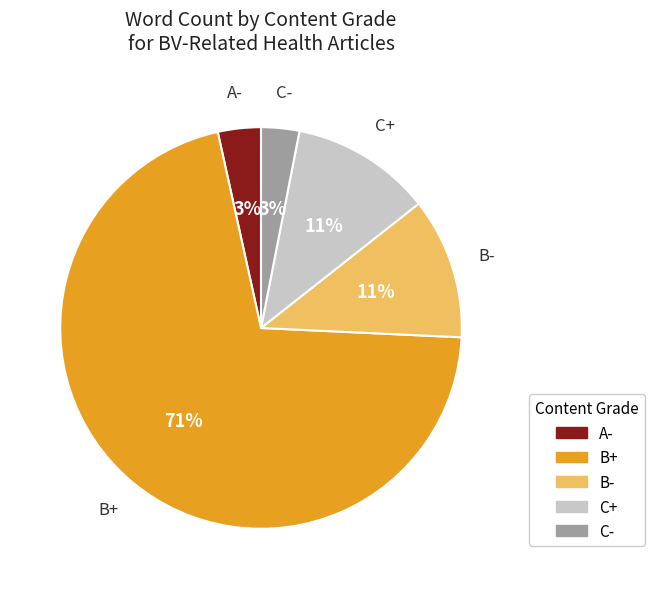

Combined, do C- and B+ account for over 50%?

Yes